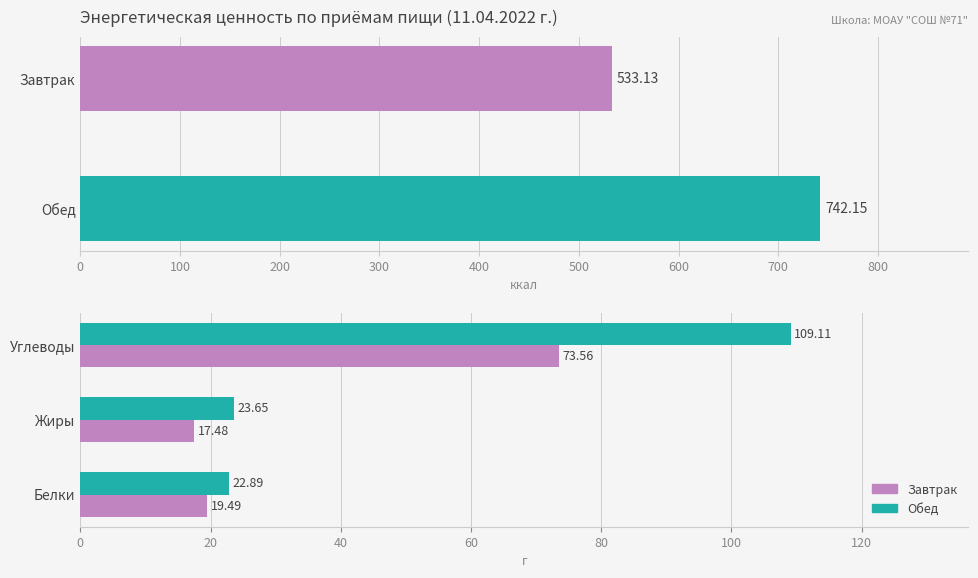

How many data points in Завтрак are less than 19?

1